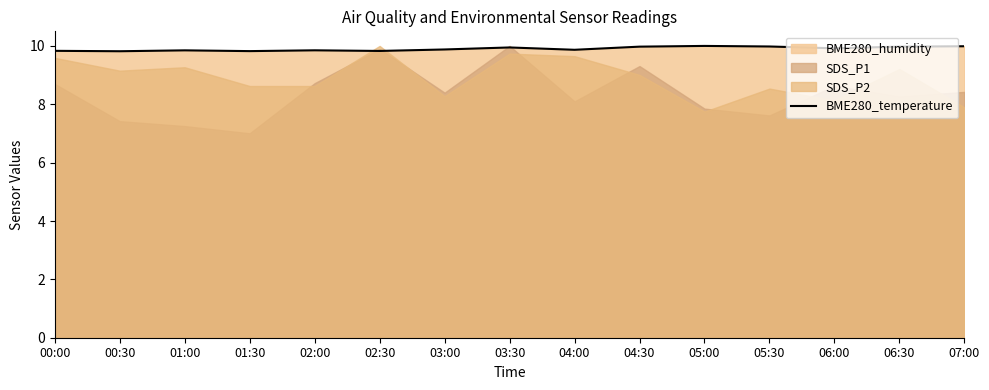

What position from the right is 06:00?

3